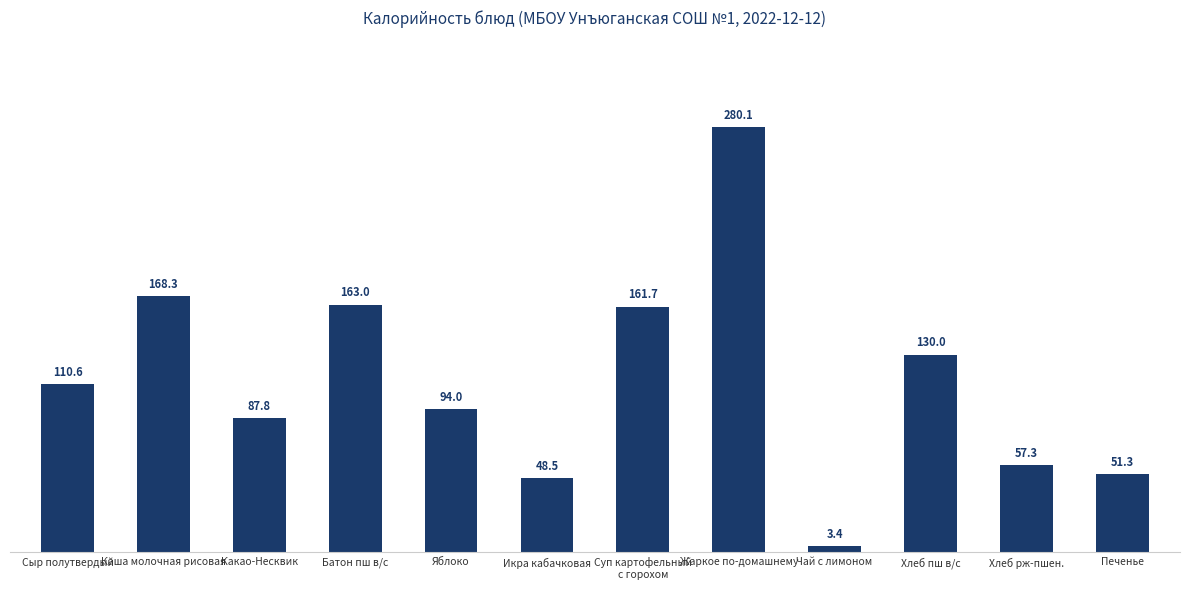

At which category does the chart reach its minimum across all series?

Чай с лимоном